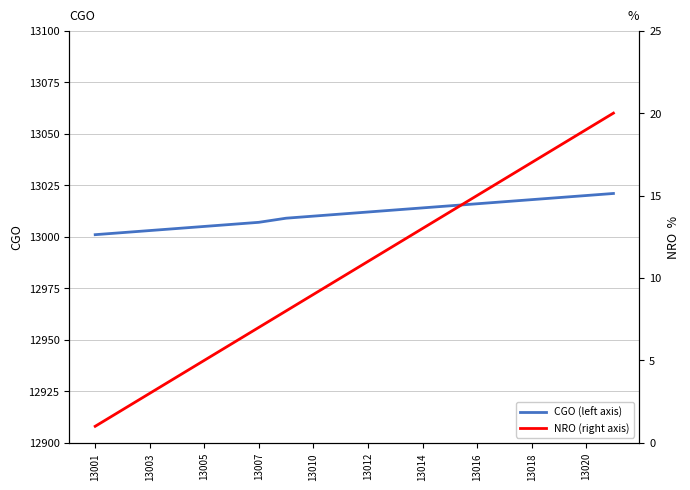

True or false: NRO (right axis) and CGO (left axis) cross at least once.

False